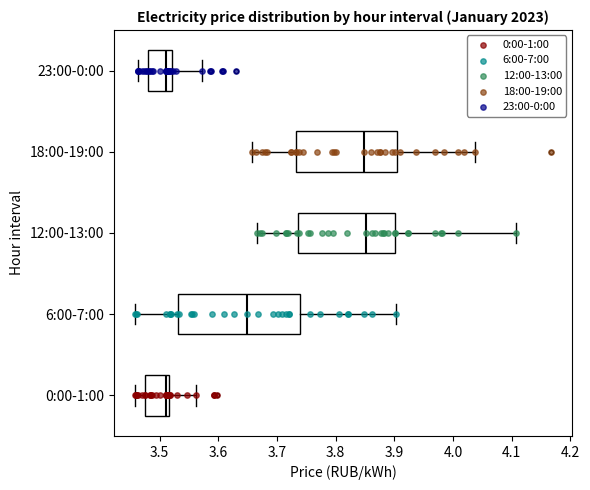

Where does the median line of the box for 23:00-0:00 sit on the x-axis? The values are not printed on the chart, so give them approximately, as read against the axis.

3.51